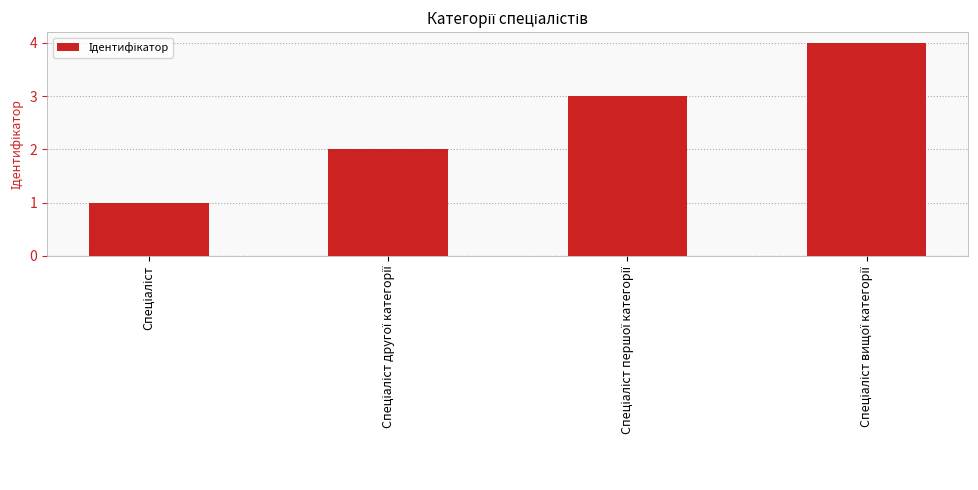

What is the maximum value shown in the chart?

4